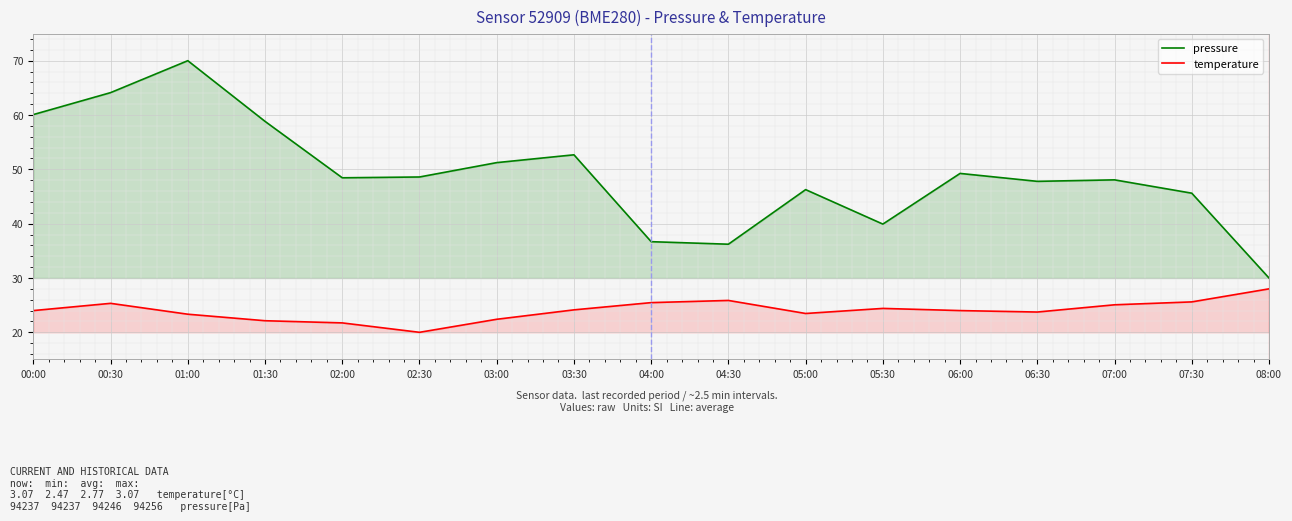

Where does the pressure series first go above 48?

00:00